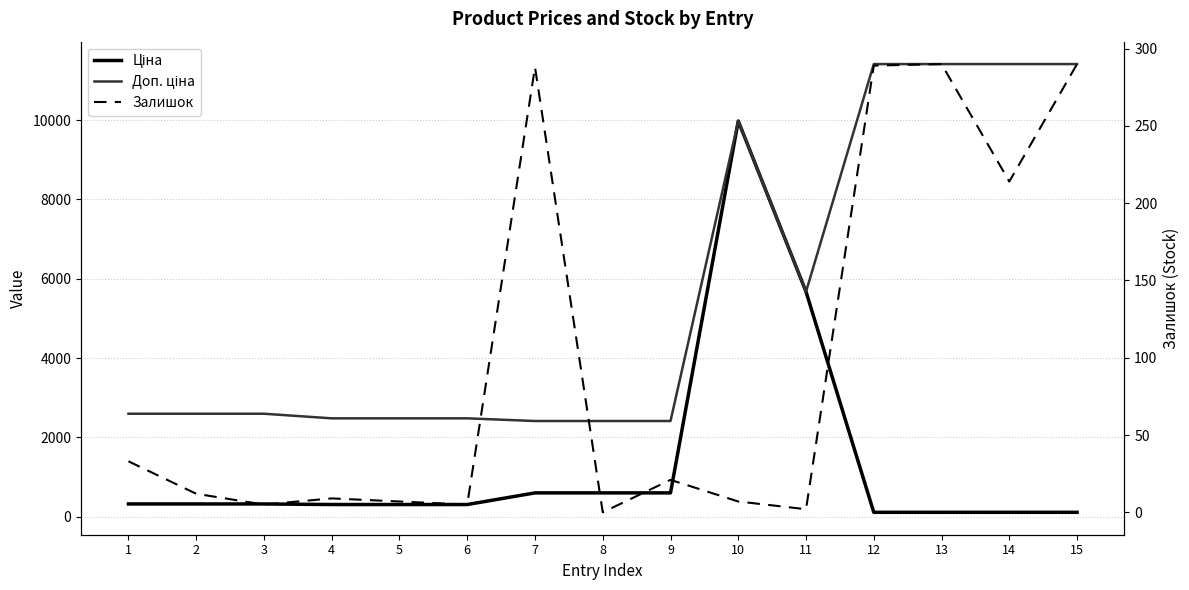

List the series in order of their overall mean, highest first.

Доп. ціна, Ціна, Залишок